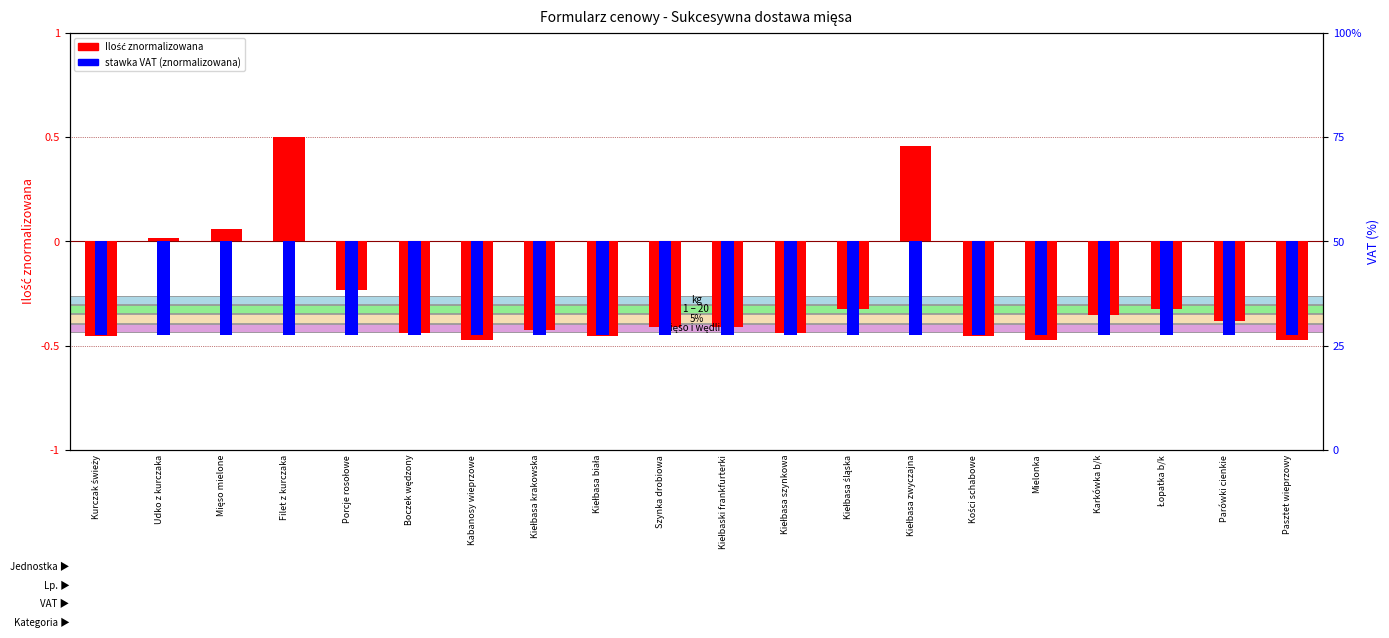

What is the total value across all series at Szynka drobiowa?

-0.9